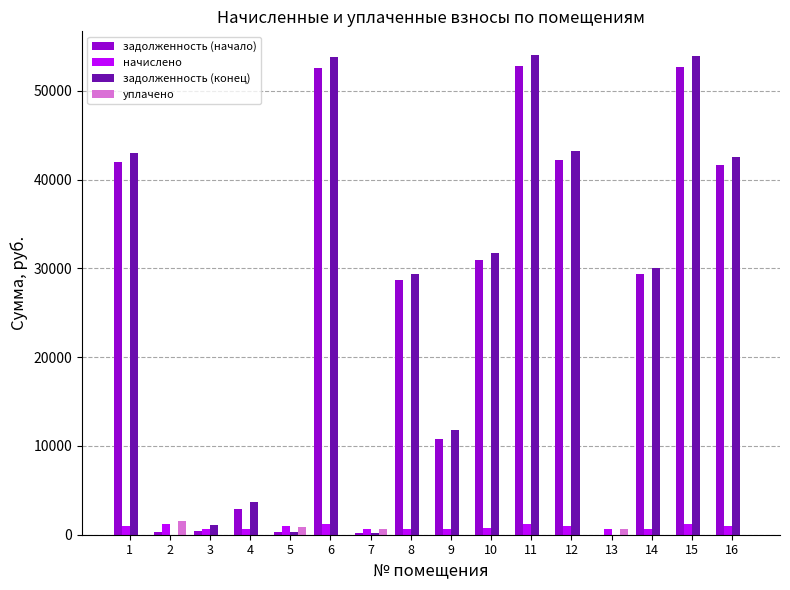

Are the bars grouped side by side (vs. stacked)?

Yes